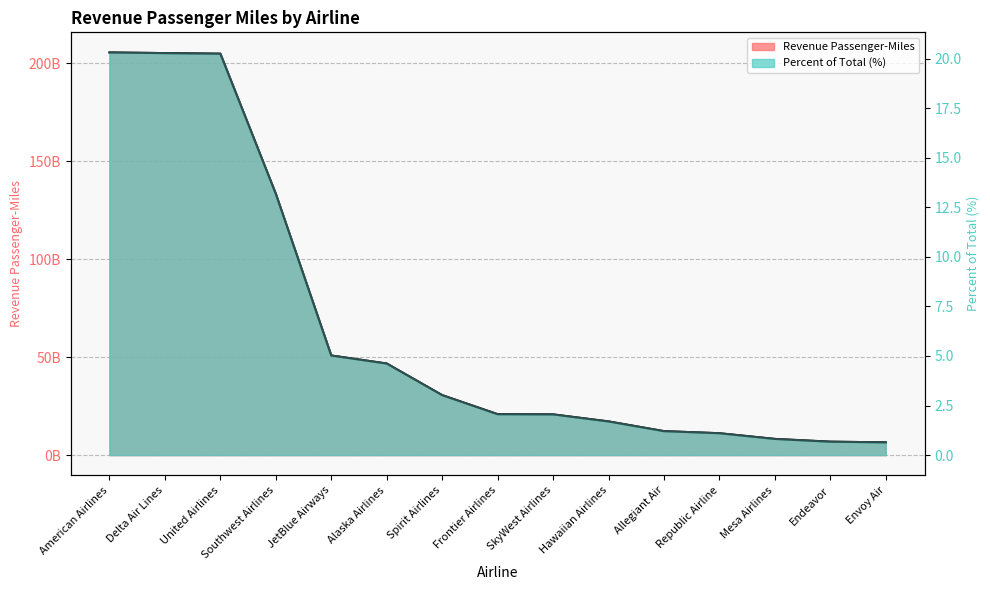

List the series in order of their peak value, highest first.

Revenue Passenger-Miles, Percent of Total (%)